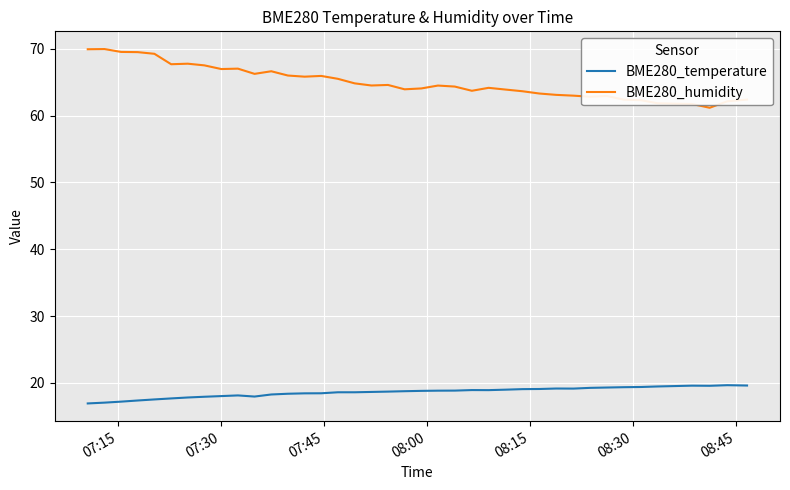

What is the maximum value shown in the chart?

69.9